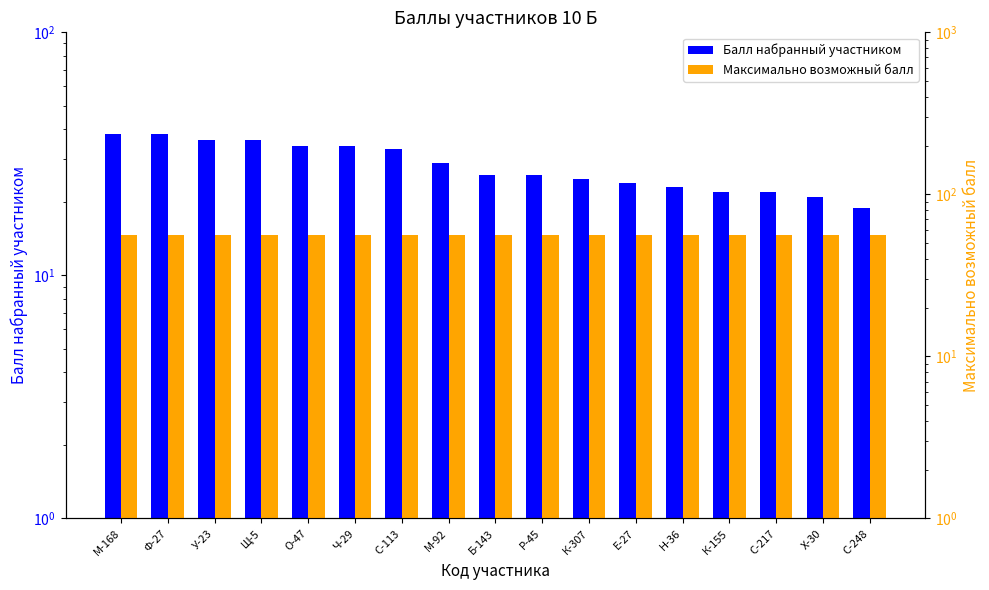

How many bars are there in each group?

2